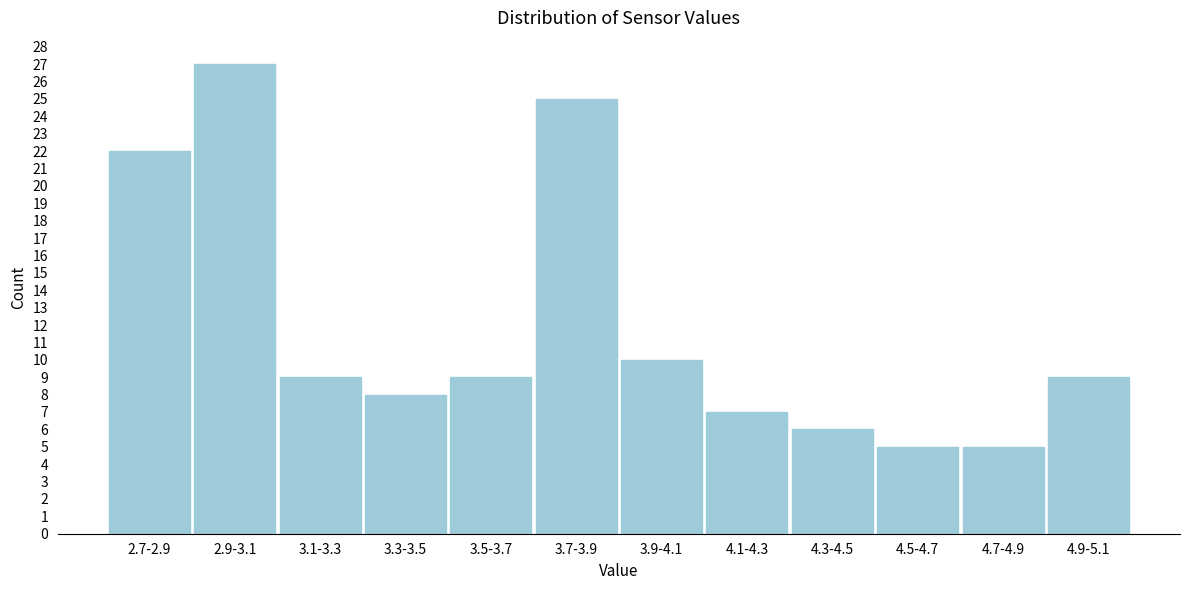

Reading left to right, extract all data points from this chart.

22	27	9	8	9	25	10	7	6	5	5	9